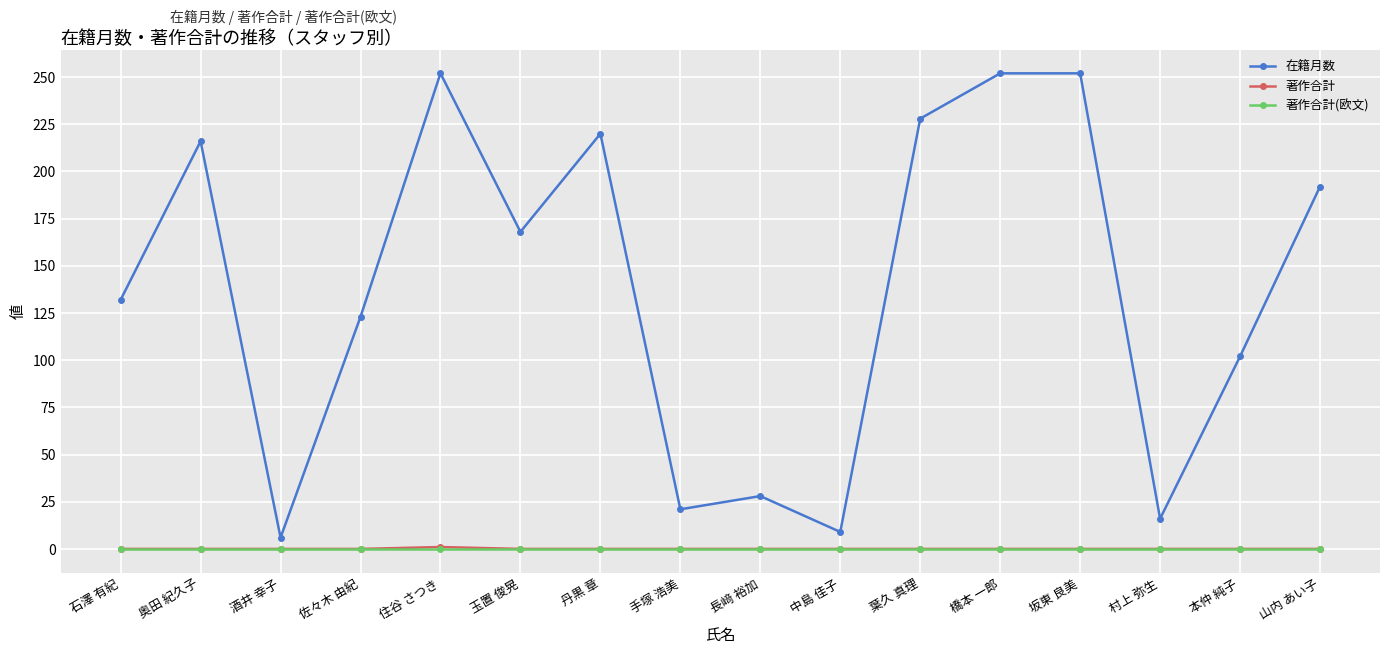

True or false: 著作合計(欧文) and 在籍月数 intersect in this chart.

False